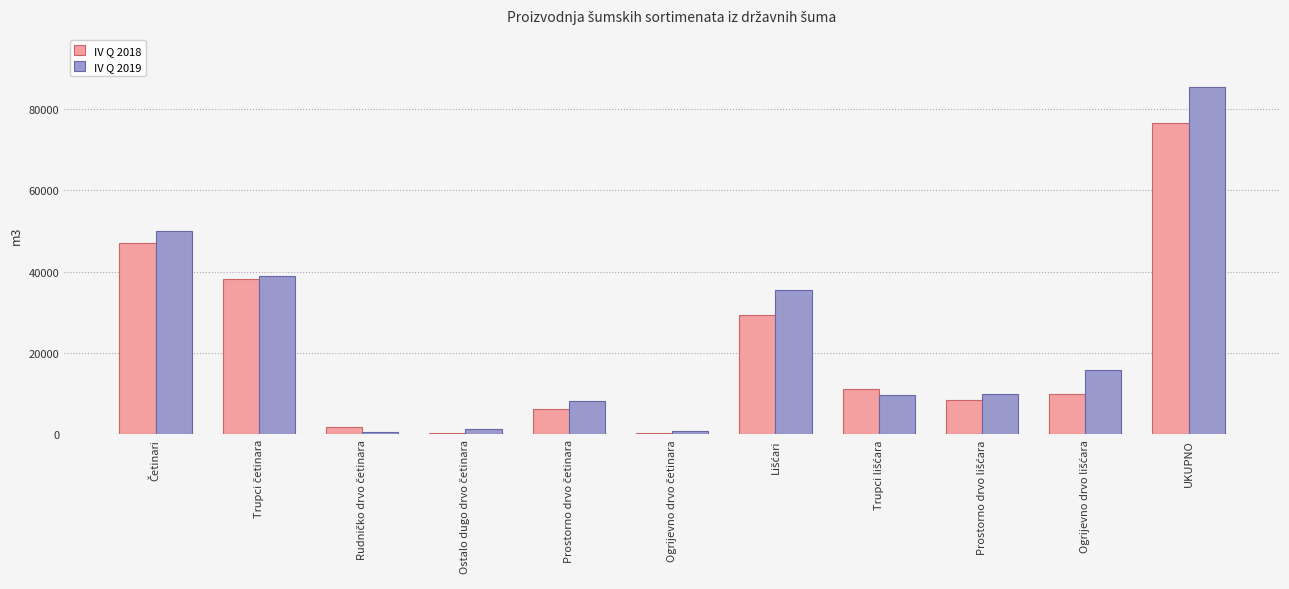

Rank the series by their maximum value, from lowest to highest.

IV Q 2018, IV Q 2019